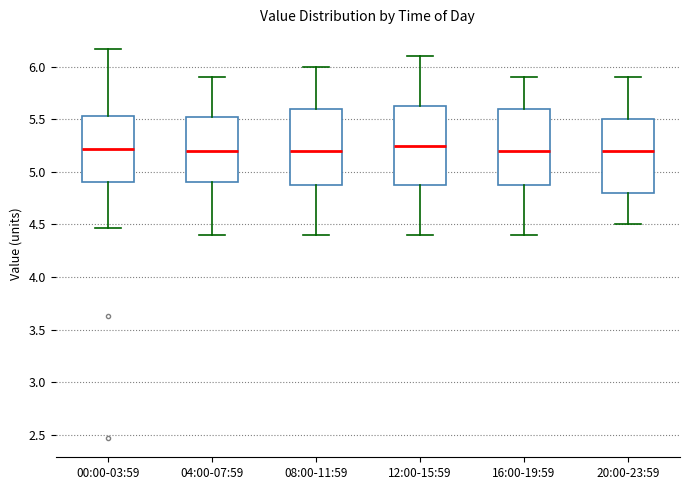

Reading left to right, transcribe this box plot: for each box, give where its median line is, the range the box spans, and where its two whiskers end, as read against the y-axis. The values are not printed on the chart, so give them approximately, as read against the axis.

00:00-03:59: median 5.20, box 4.90 to 5.55, whiskers 4.45 to 6.15
04:00-07:59: median 5.20, box 4.90 to 5.55, whiskers 4.40 to 5.90
08:00-11:59: median 5.20, box 4.90 to 5.60, whiskers 4.40 to 6.00
12:00-15:59: median 5.25, box 4.90 to 5.65, whiskers 4.40 to 6.10
16:00-19:59: median 5.20, box 4.90 to 5.60, whiskers 4.40 to 5.90
20:00-23:59: median 5.20, box 4.80 to 5.50, whiskers 4.50 to 5.90